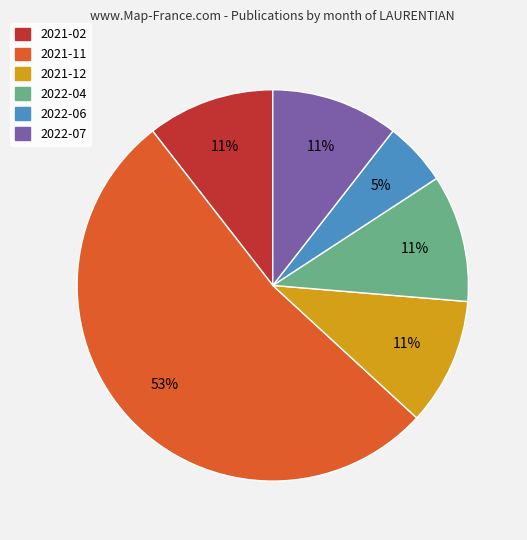

Is there a majority slice in this chart?

Yes